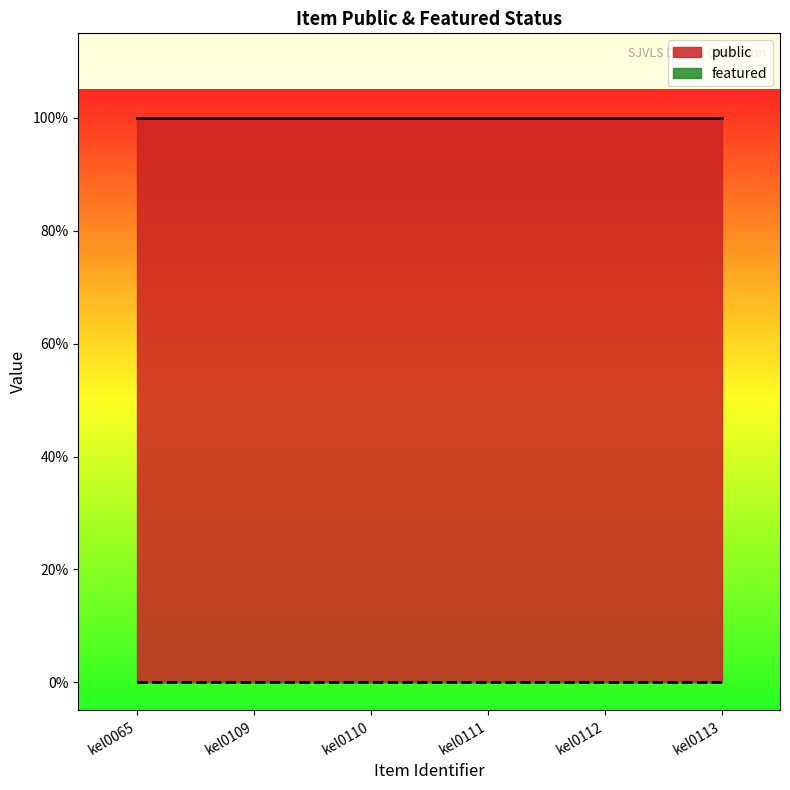

True or false: public and featured cross at least once.

False